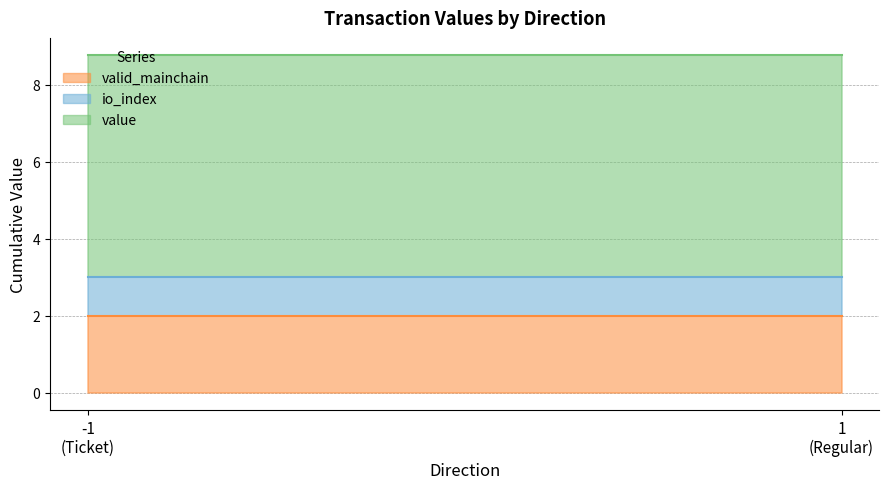

True or false: io_index and valid_mainchain cross at least once.

False